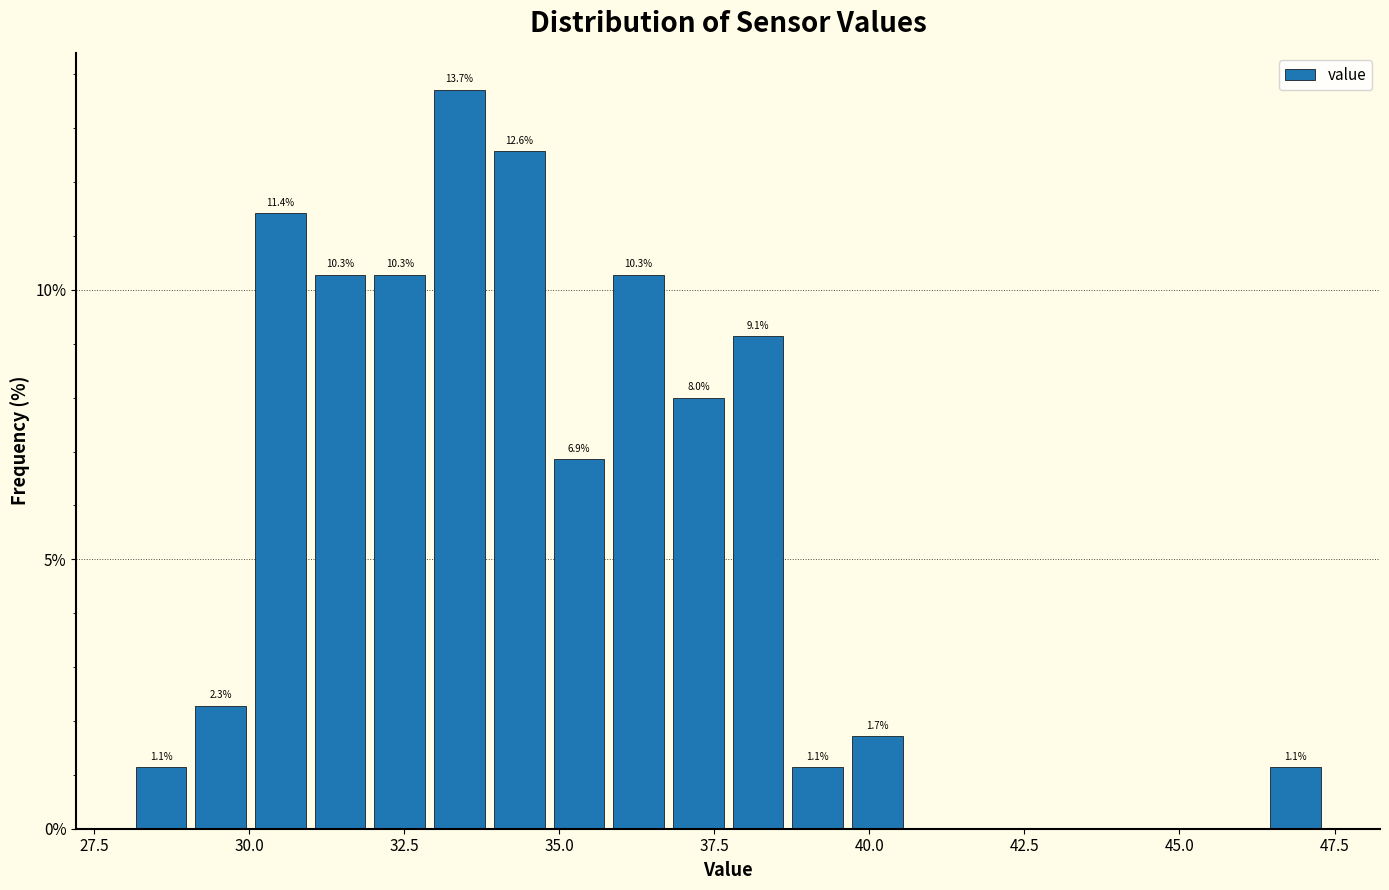

Around what value on the x-axis is the tallest bar? Give the approximate position of its centre, as read against the axis.

33.5